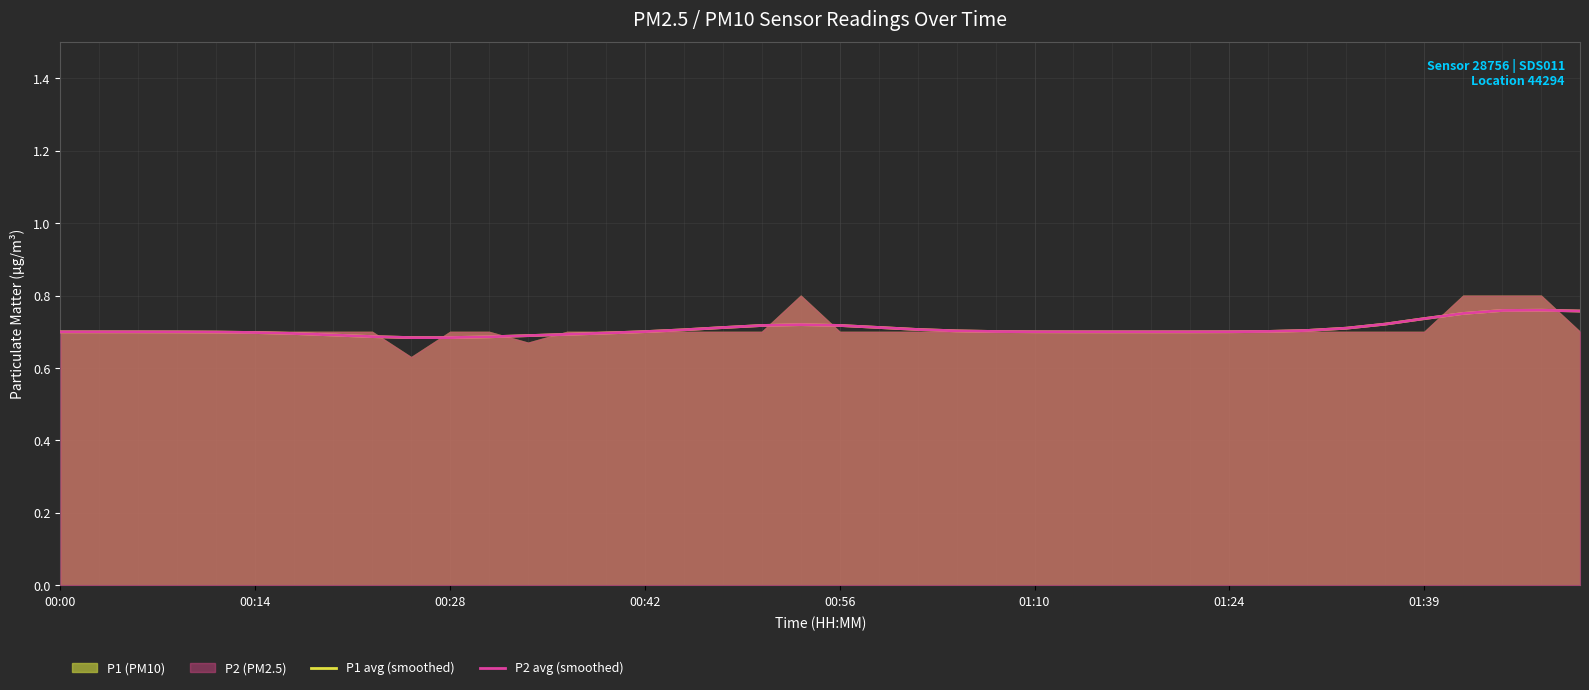

What is the total value across all series at 00:56?

1.4